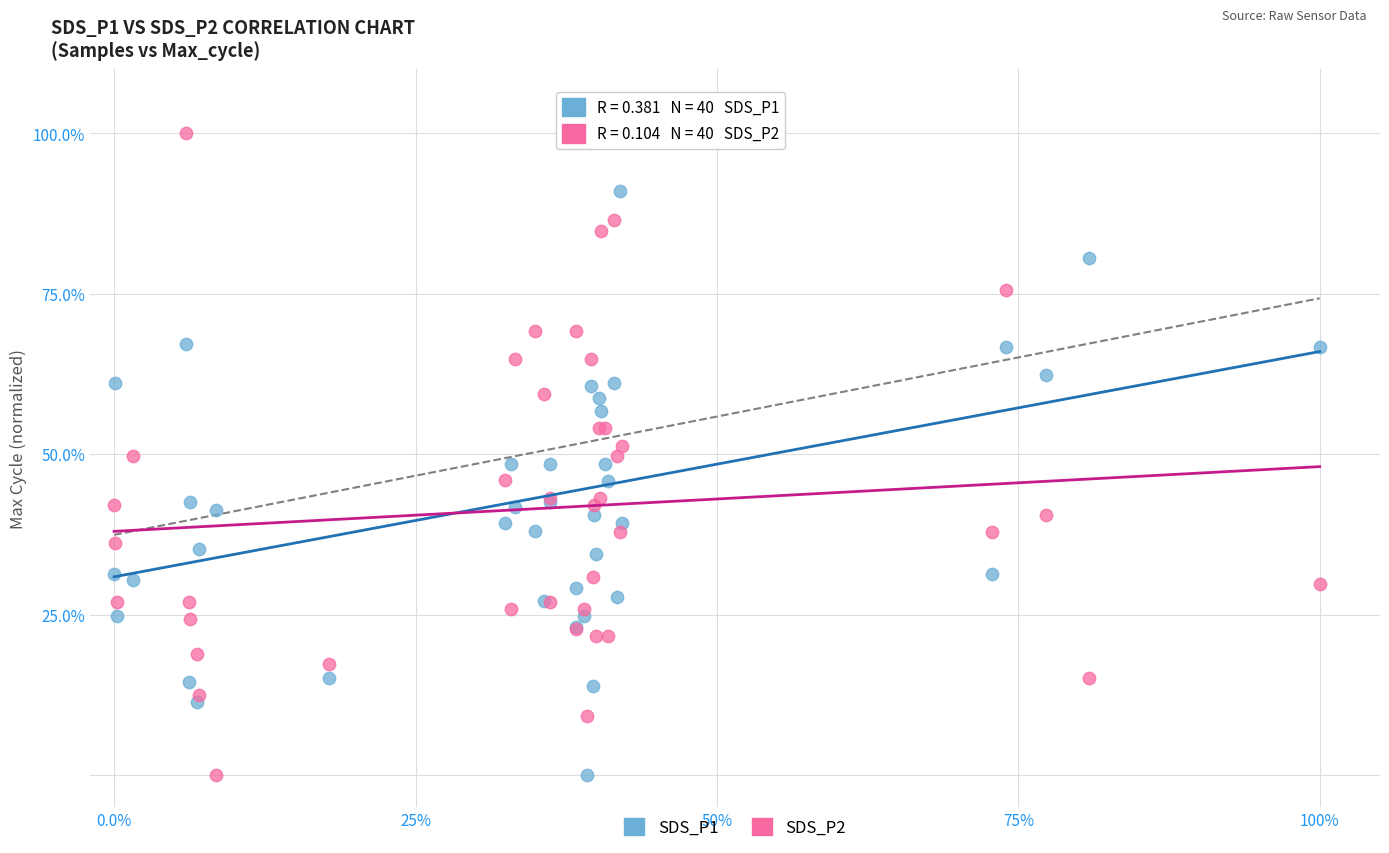

What is the X range (max minus min) for the scatter plot?

100.0